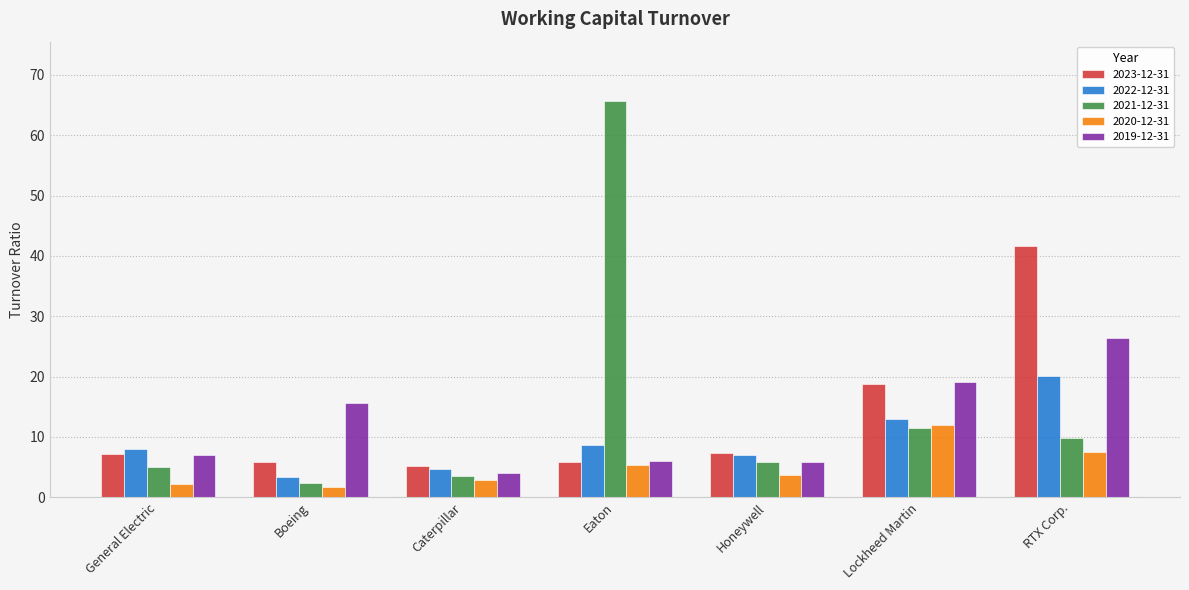

At which category is the sum across all series the highest?

RTX Corp.